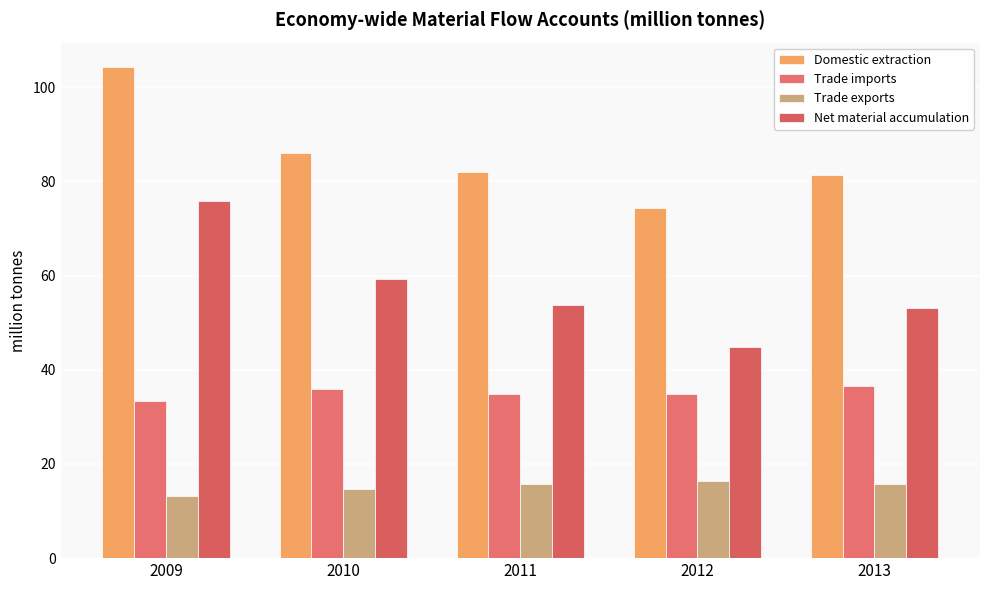

What is the sum of all Trade exports values?

75.6